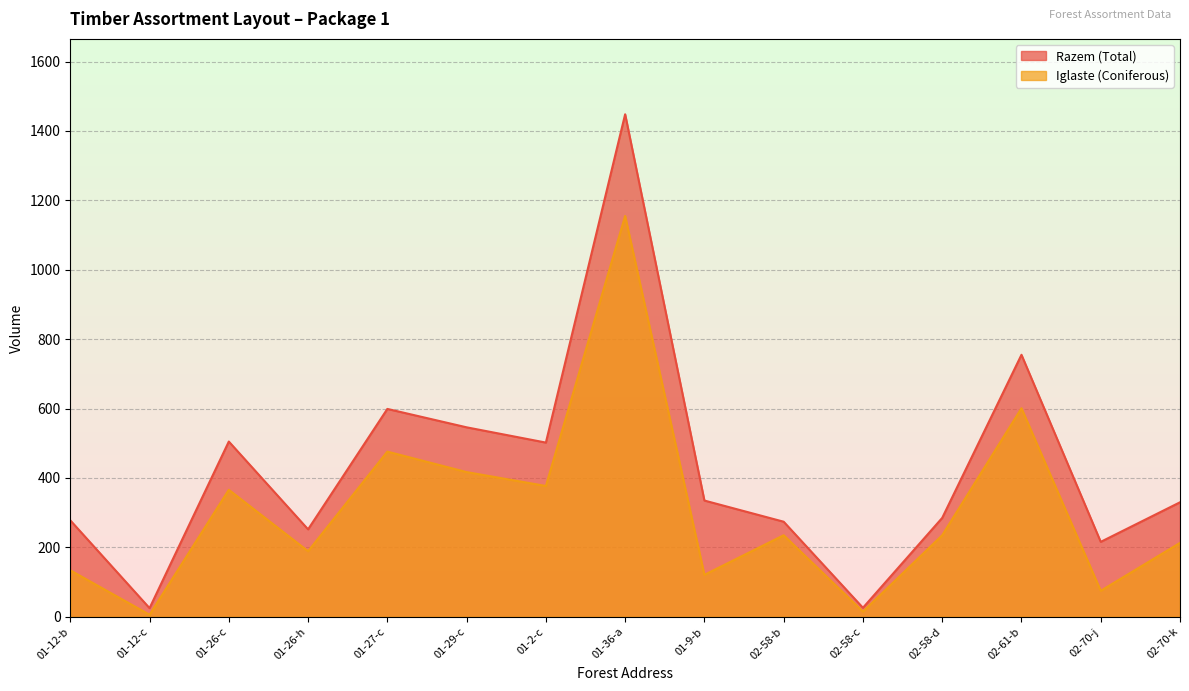

True or false: Iglaste (Coniferous) and Razem (Total) intersect in this chart.

False